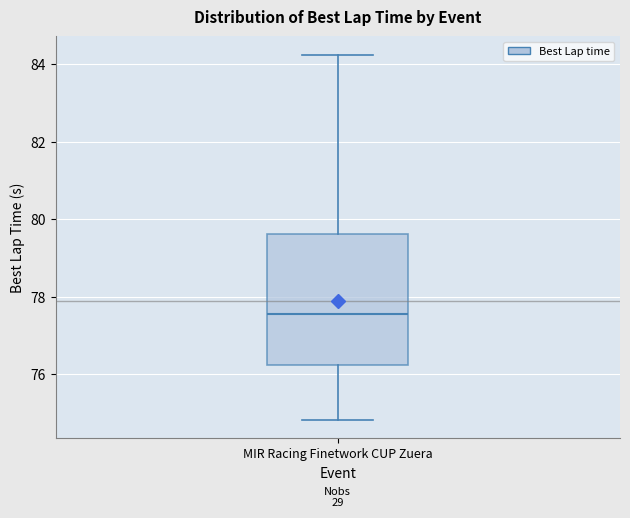

Transcribe this box plot: give where the median line is, the range the box spans, and where the two whiskers end, as read against the y-axis. The values are not printed on the chart, so give them approximately, as read against the axis.

median 77.6, box 76.2 to 79.6, whiskers 74.8 to 84.2